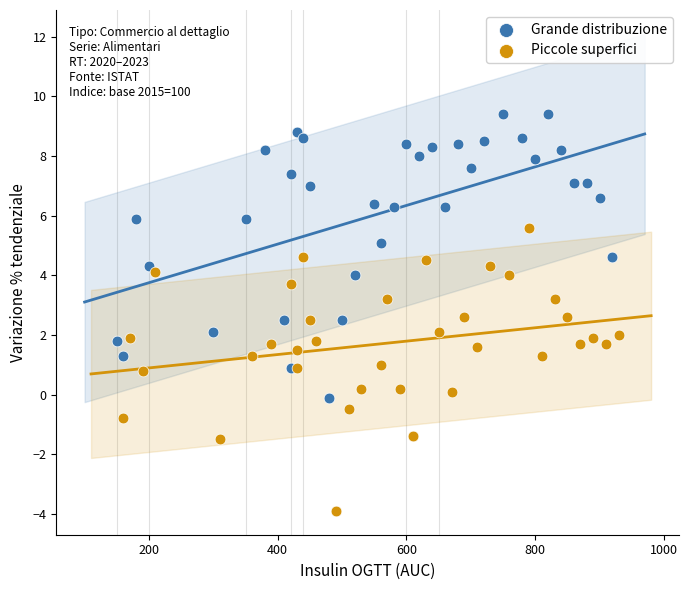

What are all the series names shown in the legend?

Grande distribuzione, Piccole superfici